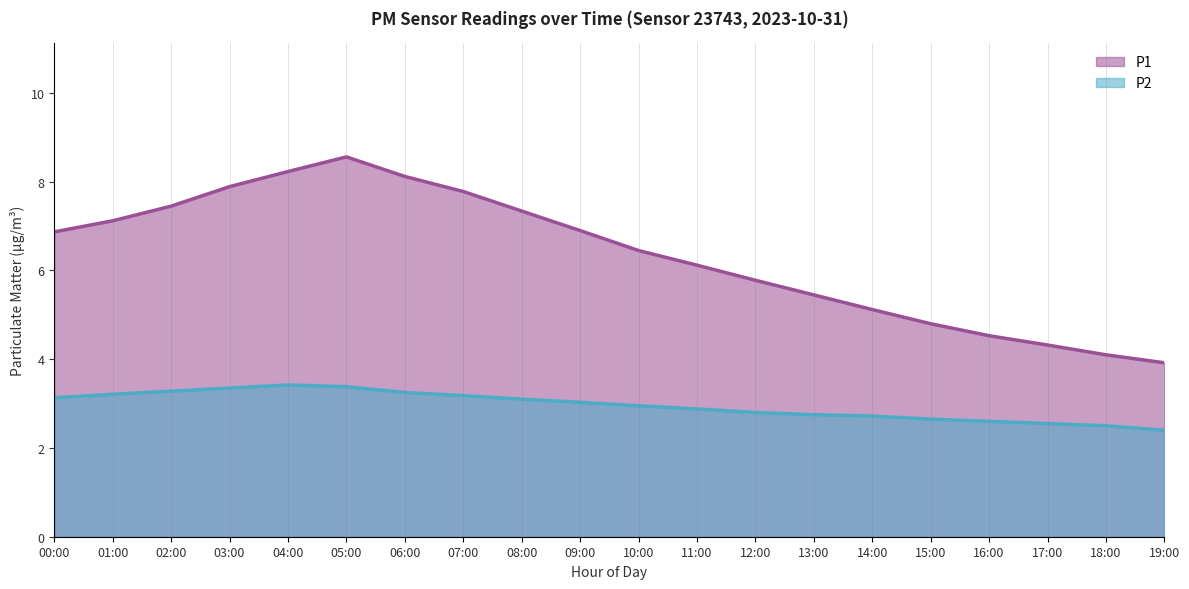

True or false: P1 and P2 intersect in this chart.

False